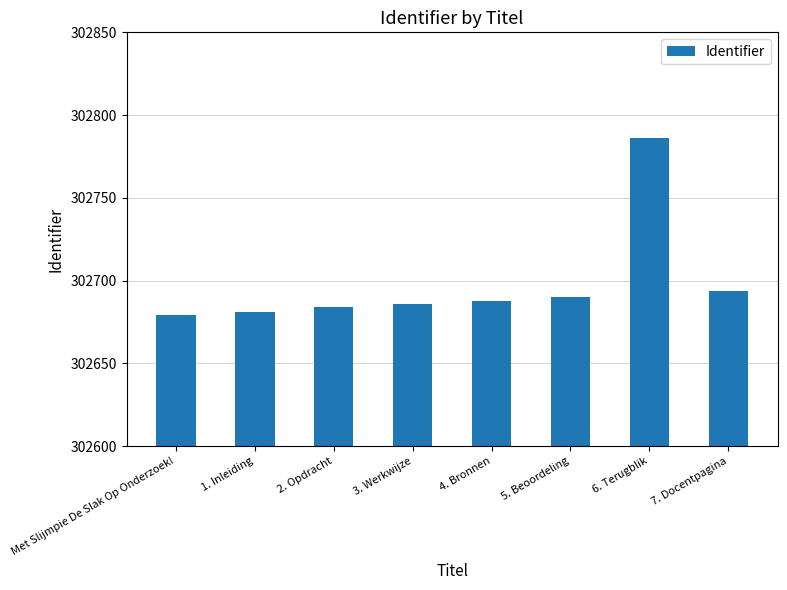

The chart shows a value of 496057 at 4. Bronnen. True or false?

False